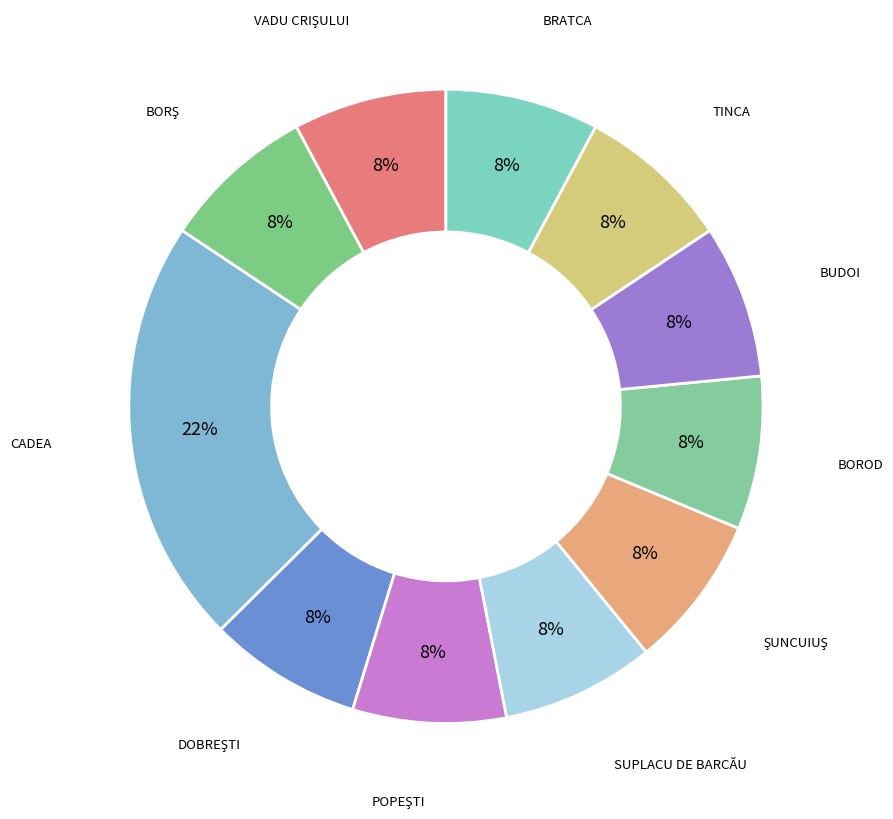

To the nearest percent, what is the average slice percentage?

9%